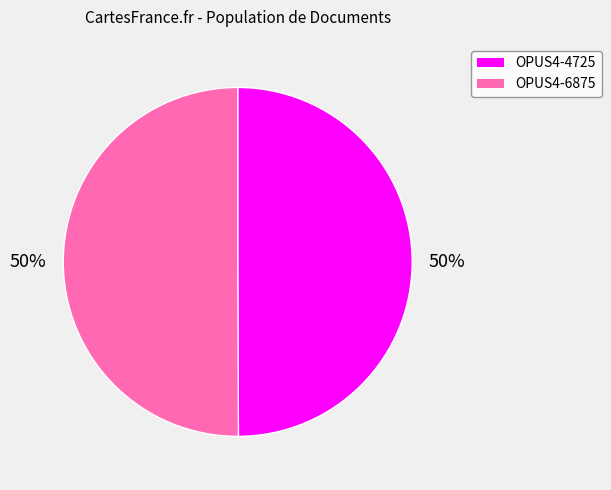

To the nearest percent, what percentage of the pie is OPUS4-4725?

50%